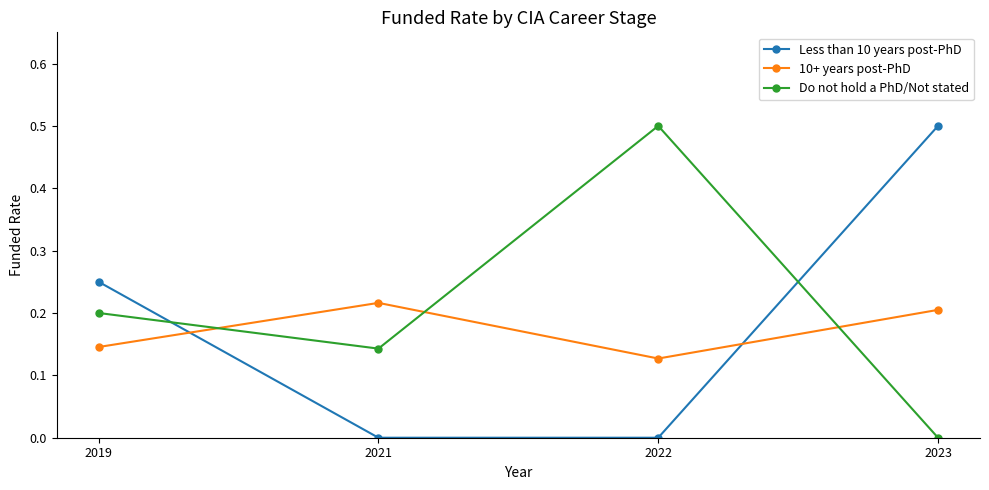

At which label does Do not hold a PhD/Not stated reach its minimum?

2023